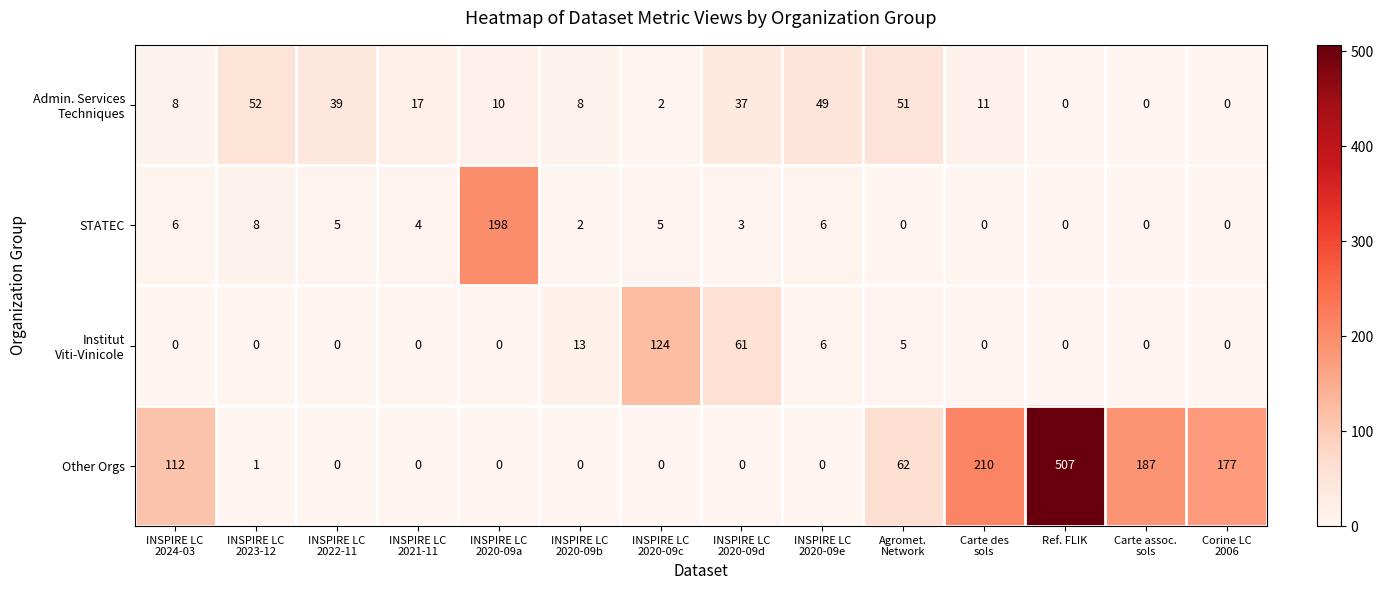

What is the difference between the maximum and second lowest values in the STATEC series?

198